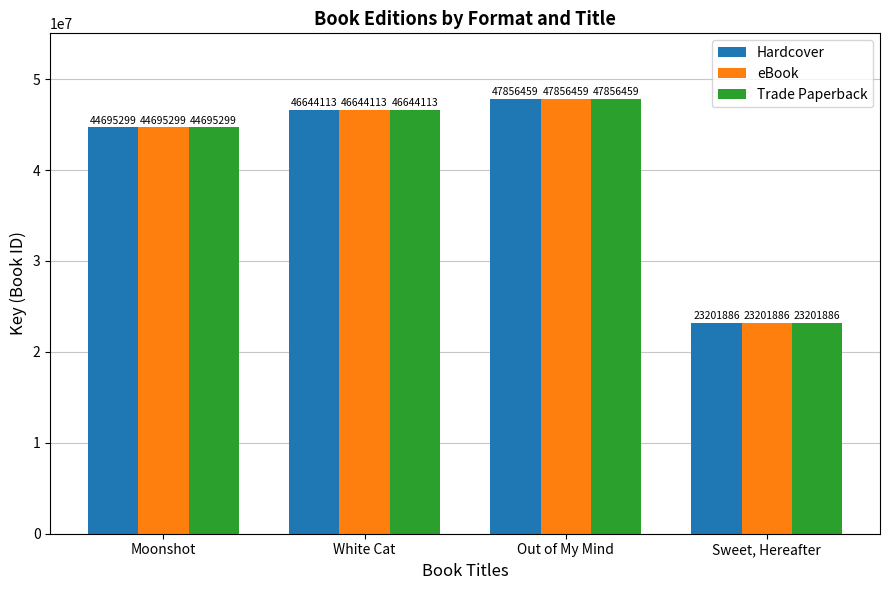

What is the maximum value for Hardcover?

47856459